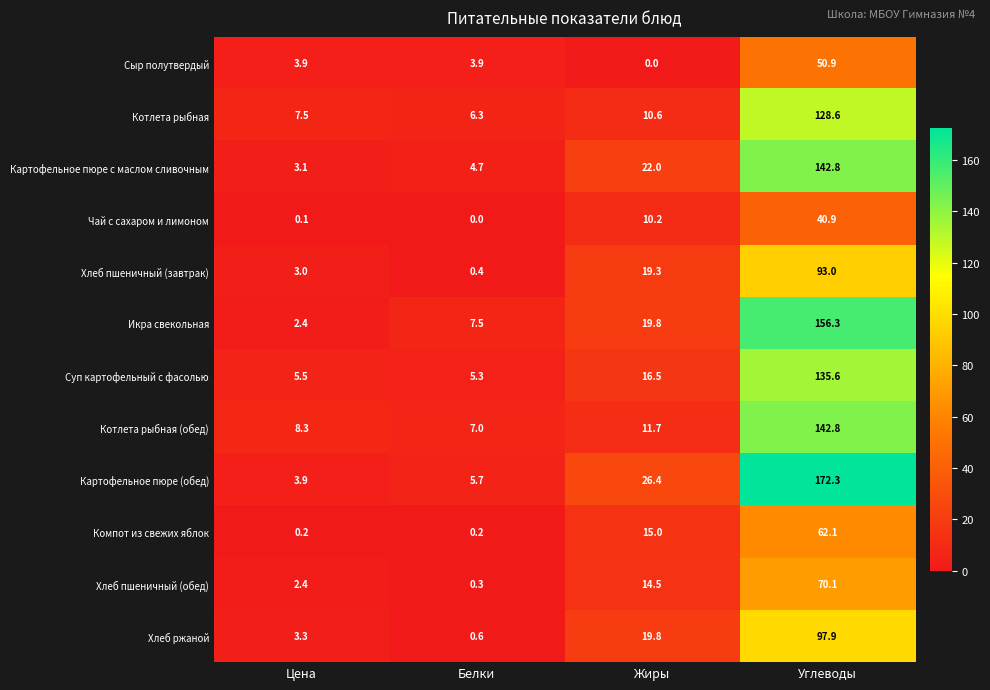

At which category is the sum across all series the highest?

Углеводы